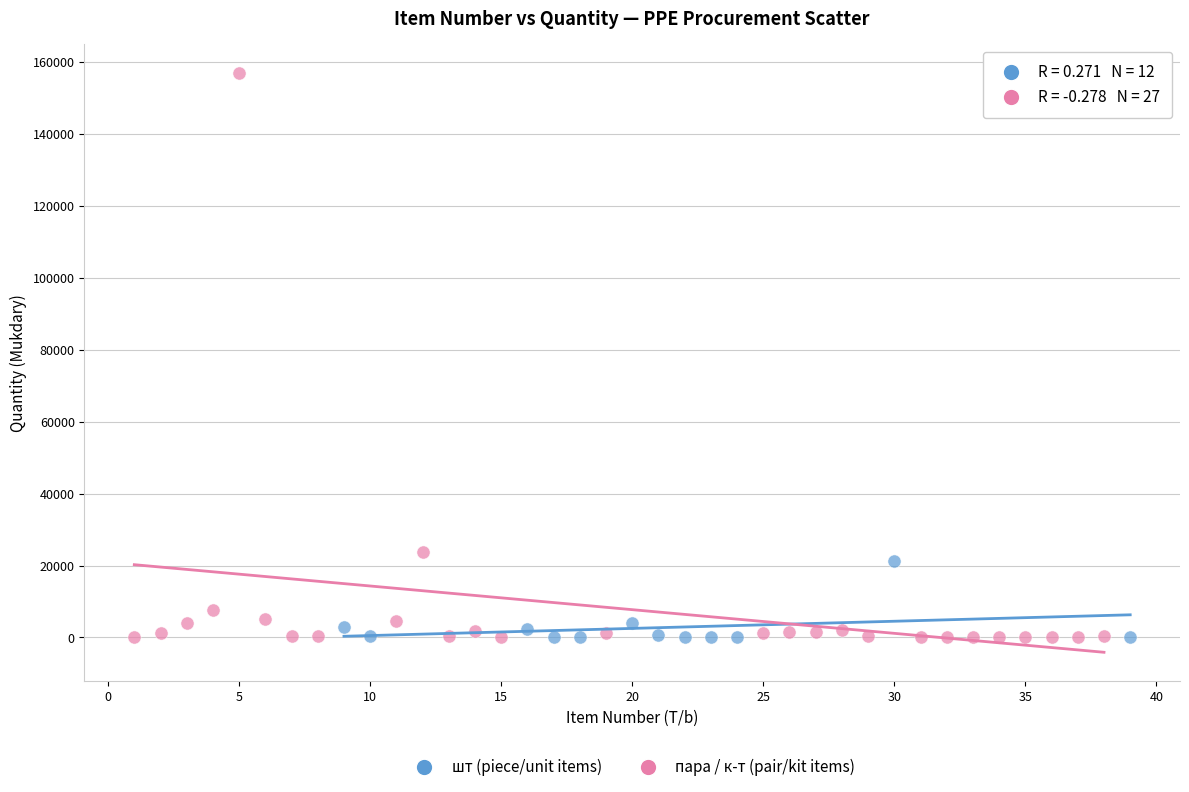

Which series has the largest Y range (max minus min)?

пара / к-т (pair/kit items)